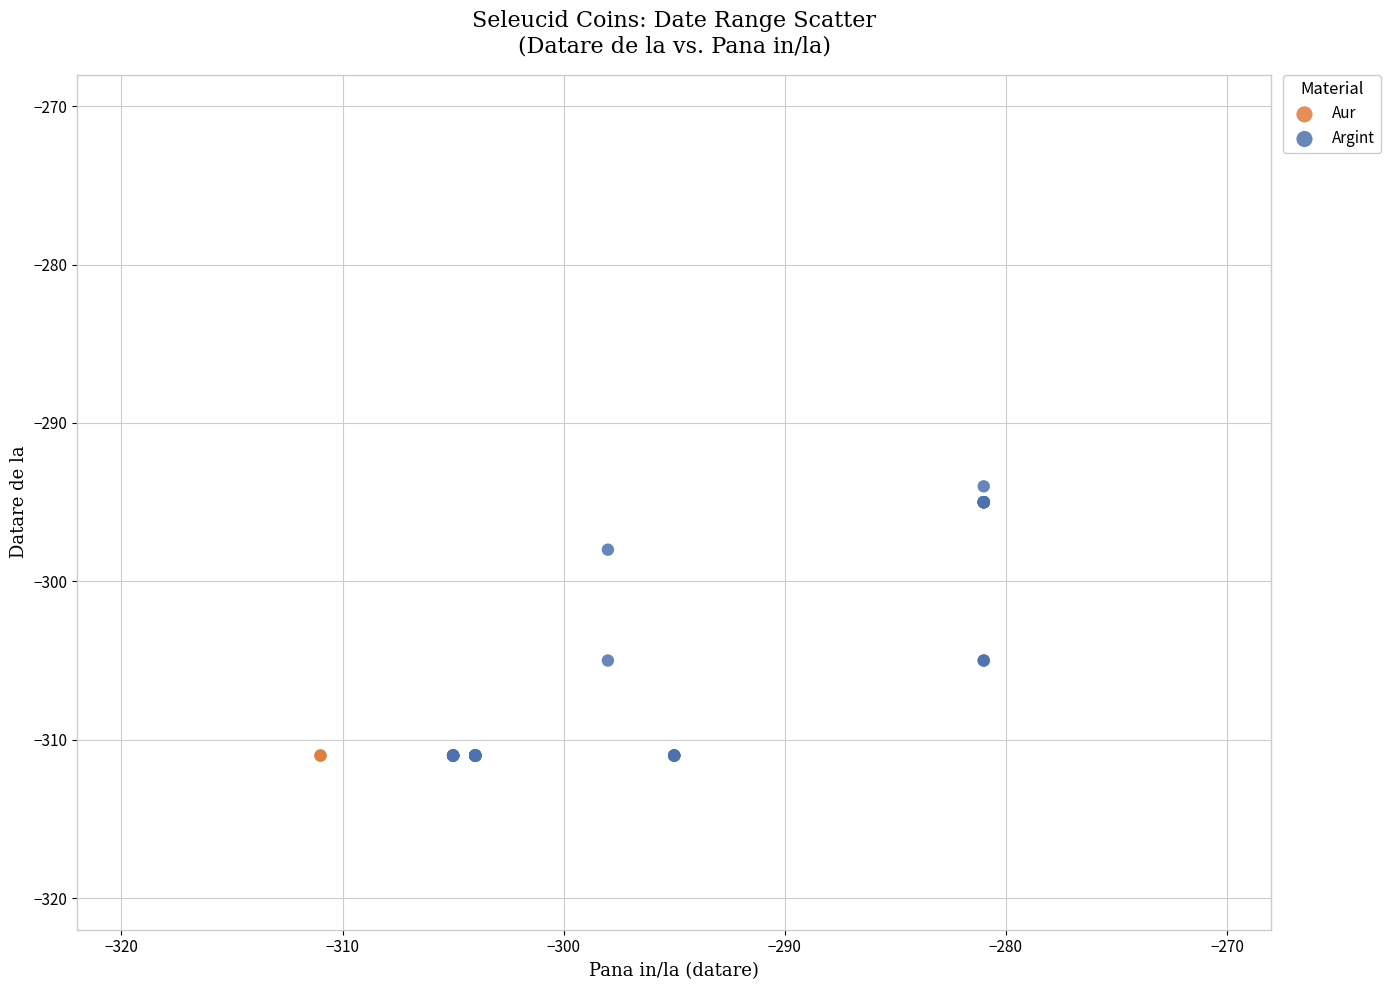

Which series reaches the maximum Y coordinate?

Argint